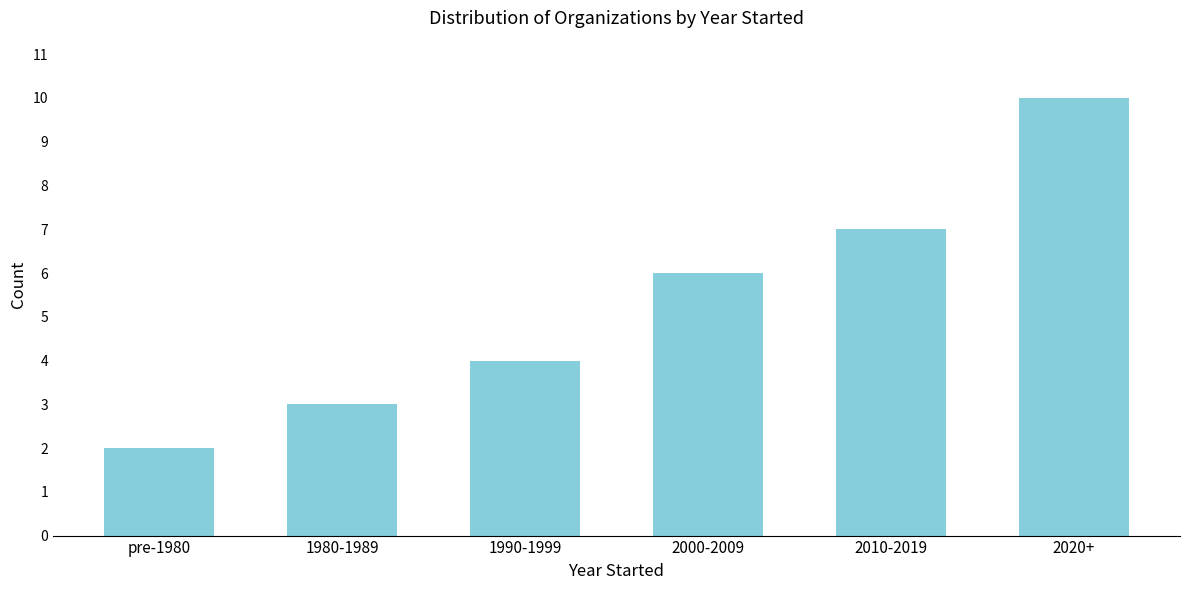

Reading left to right, what are all the values shown in this chart?

2	3	4	6	7	10